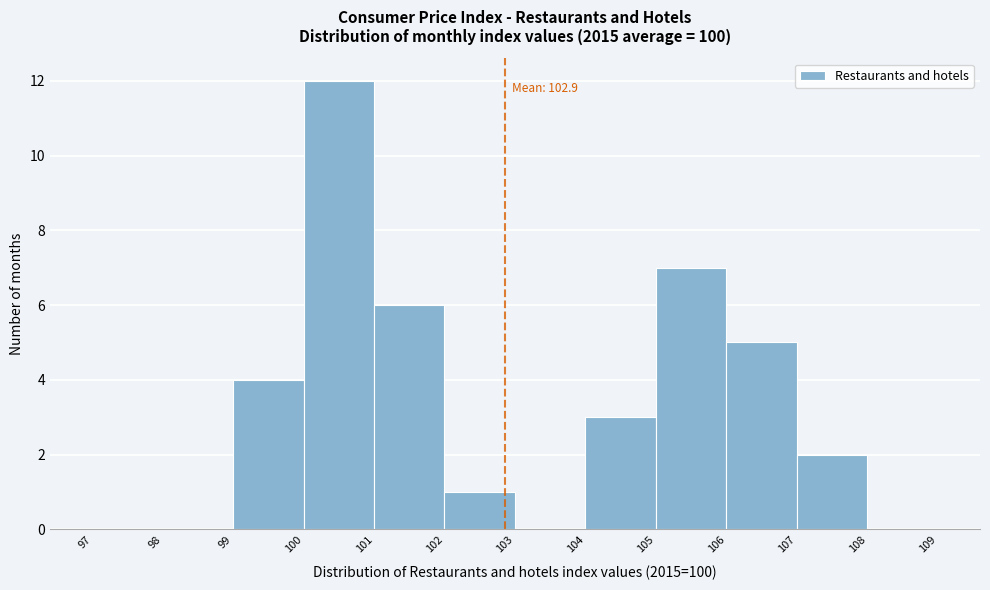

Over which range of the x-axis is the bar tallest?

100 to 101